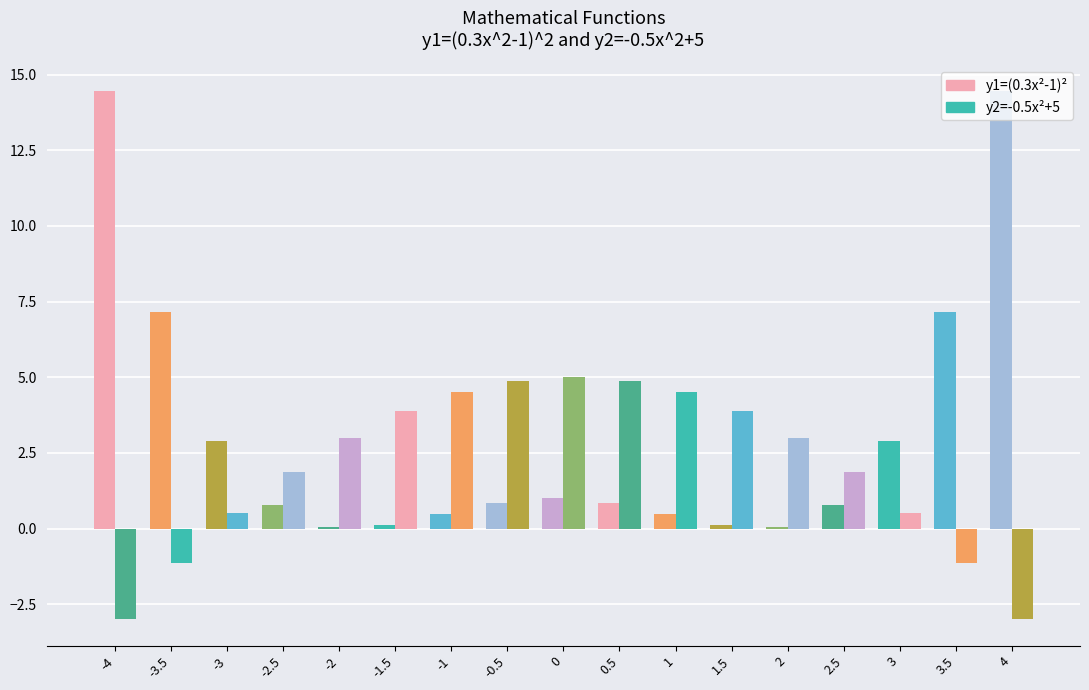

Are the bars grouped side by side (vs. stacked)?

Yes